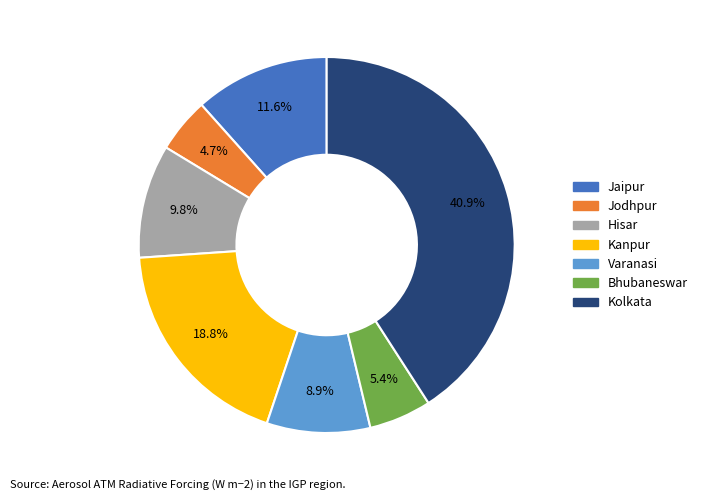

Between Hisar and Jodhpur, which is larger?

Hisar